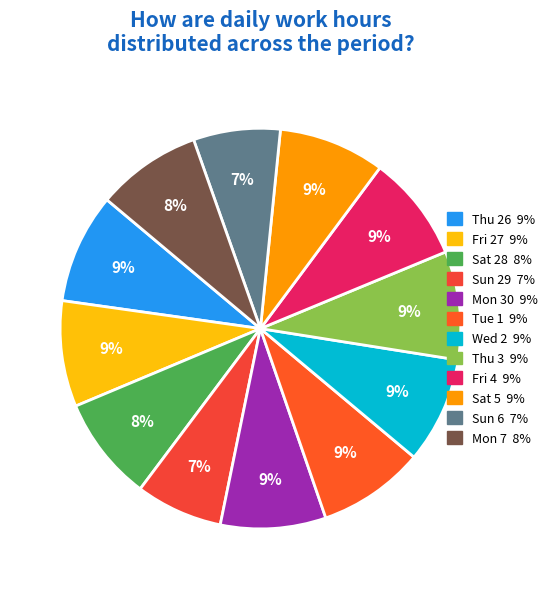

To the nearest percent, what portion does Fri 27 represent?

9%